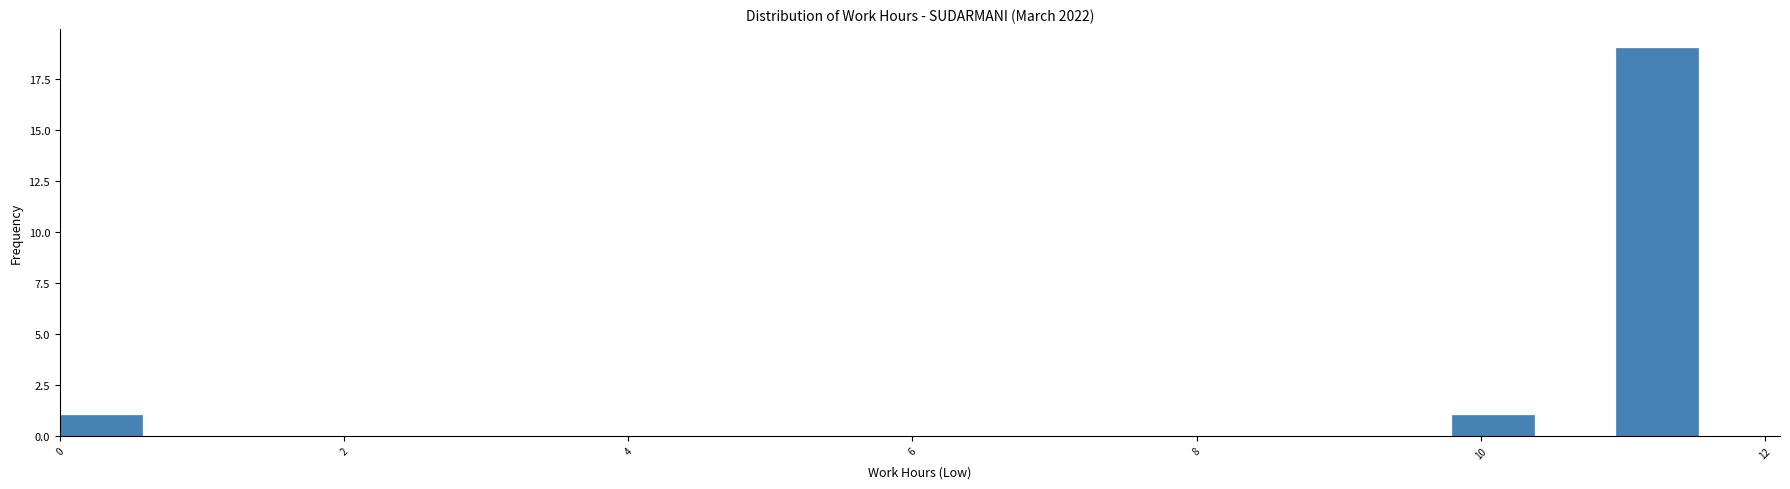

Around what value on the x-axis is the tallest bar? Give the approximate position of its centre, as read against the axis.

11.2